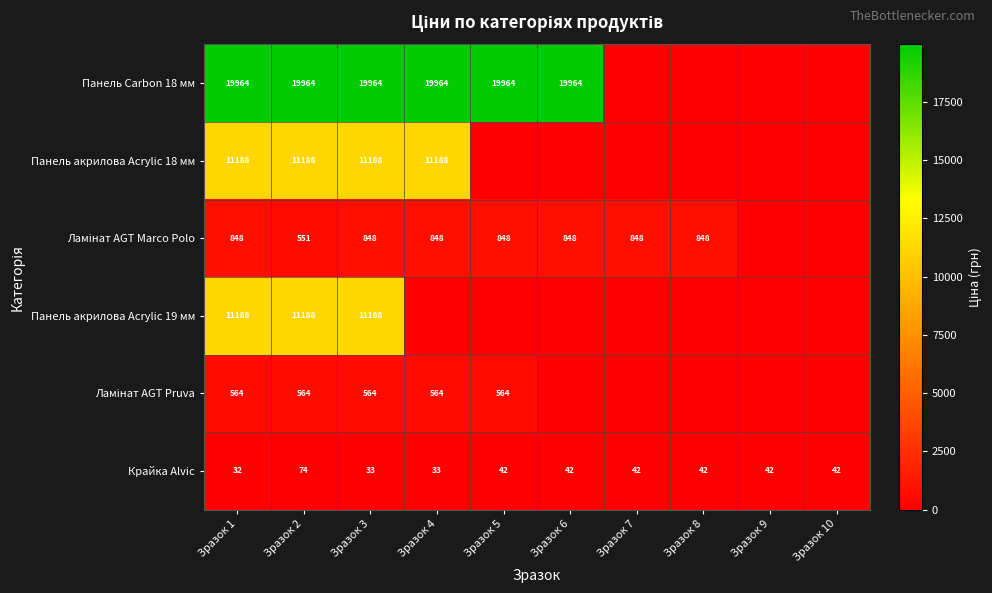

At how many categories does at least one series exceed 18994?

6